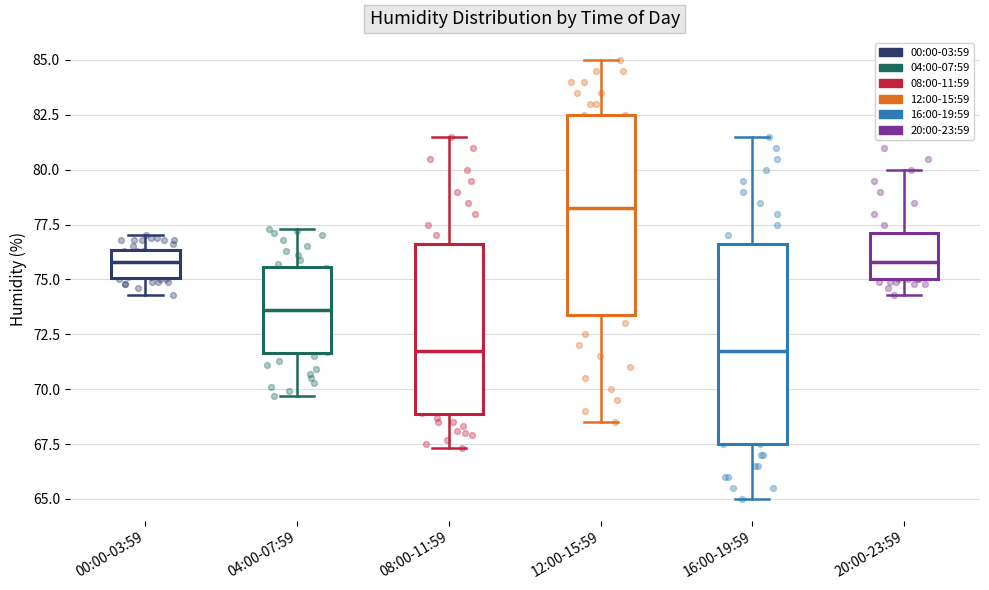

Which box's median line is the highest?

12:00-15:59